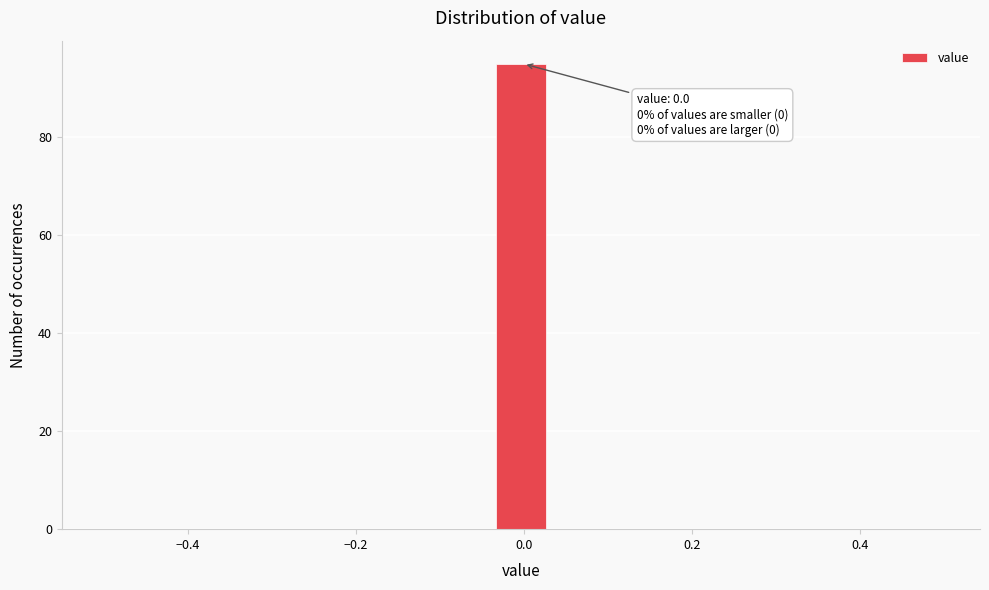

Read against the x-axis, roughly where is the centre of the tallest bar?

0.00